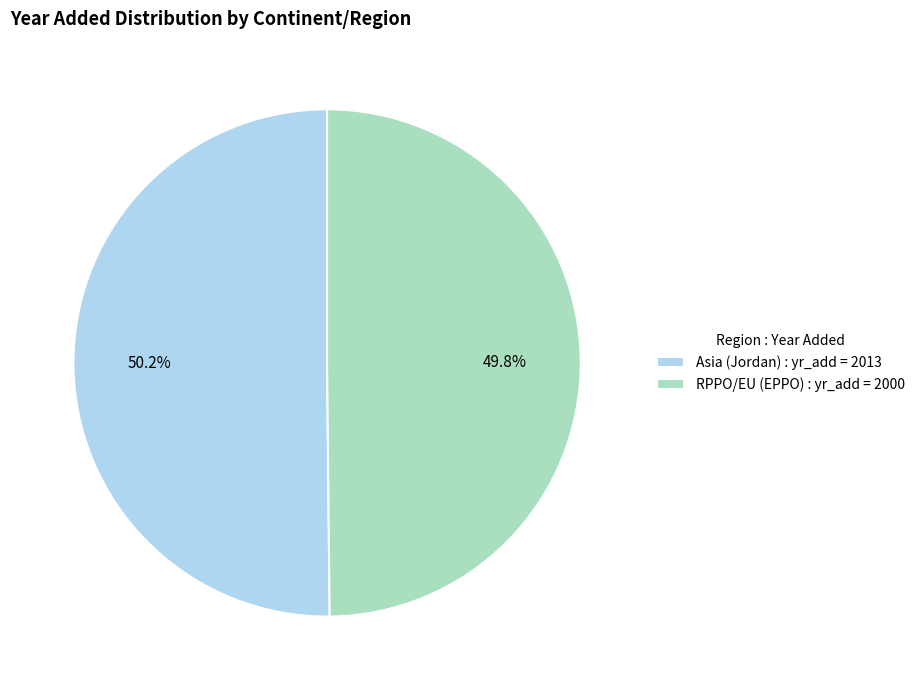

Is there any slice that represents more than half of the pie?

Yes